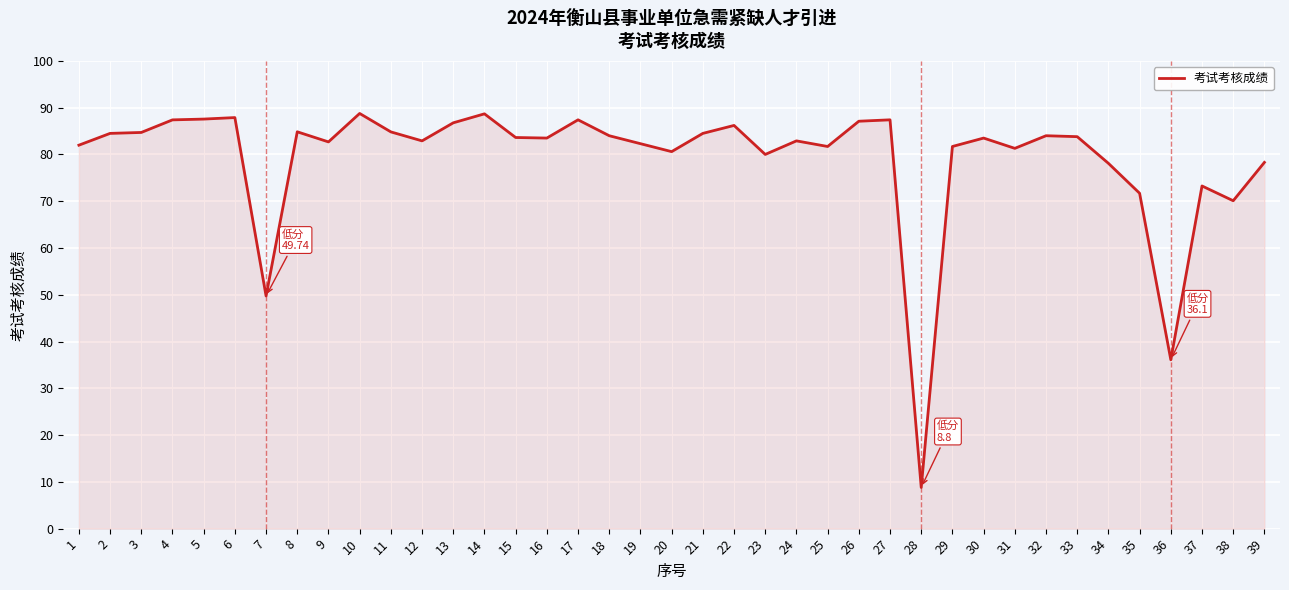

What is the difference between the maximum and minimum values?

80.0